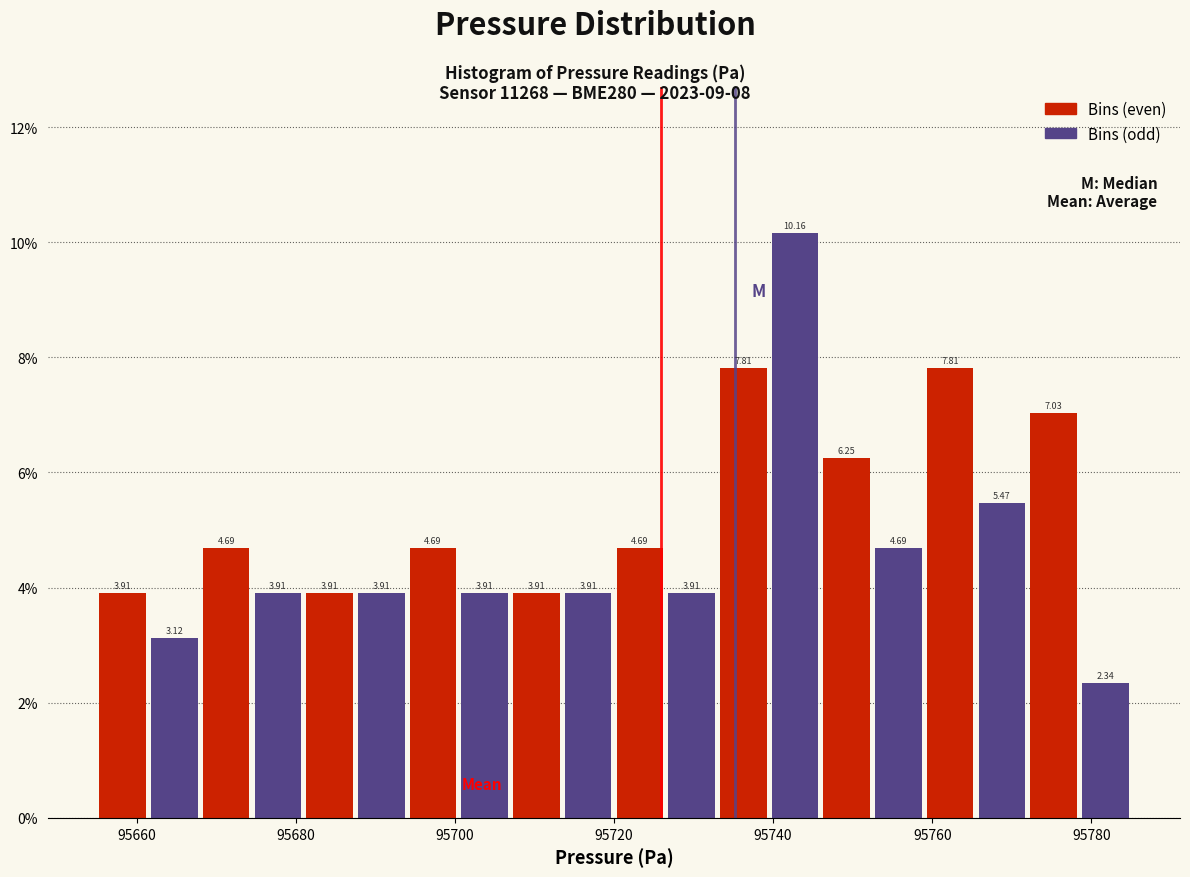

Read against the x-axis, roughly where is the centre of the tallest bar?

95742